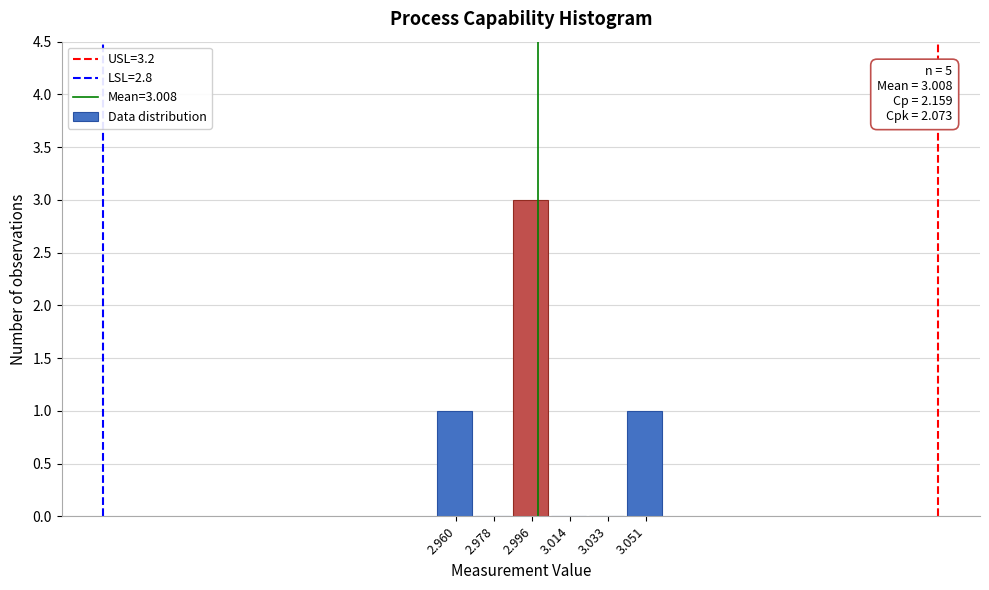

Reading left to right, list all the values displayed in this chart.

2.960=1	2.978=0	2.996=3	3.014=0	3.033=0	3.051=1